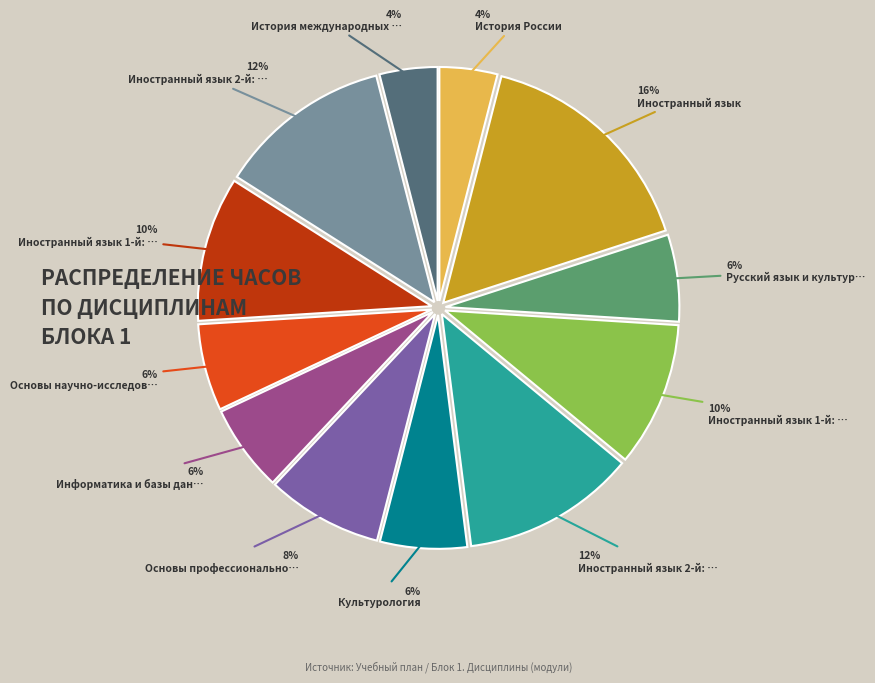

Does any single category account for the majority?

No